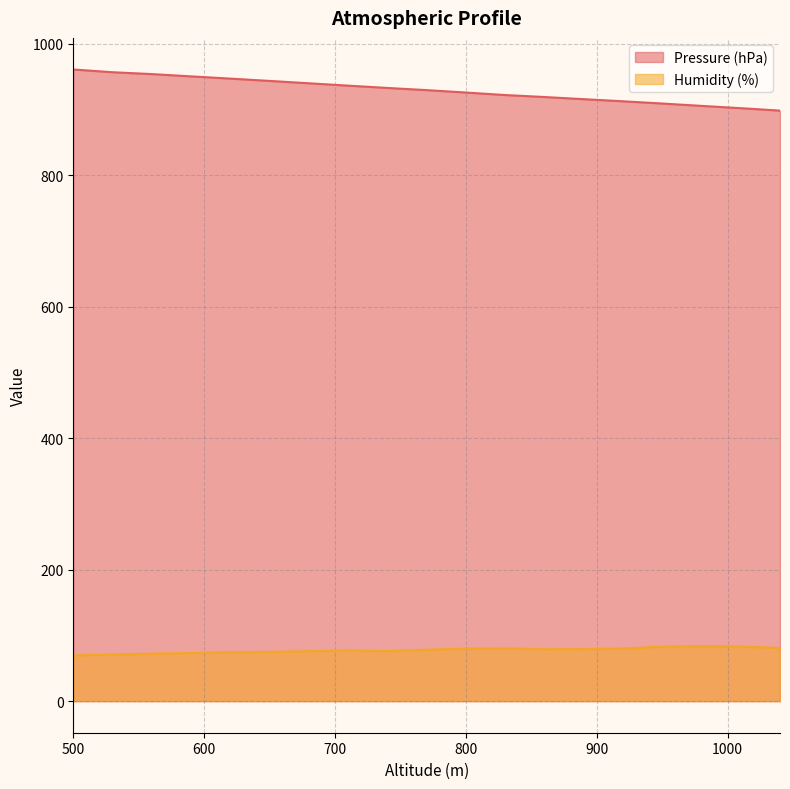

How many categories are shown in the chart?

19